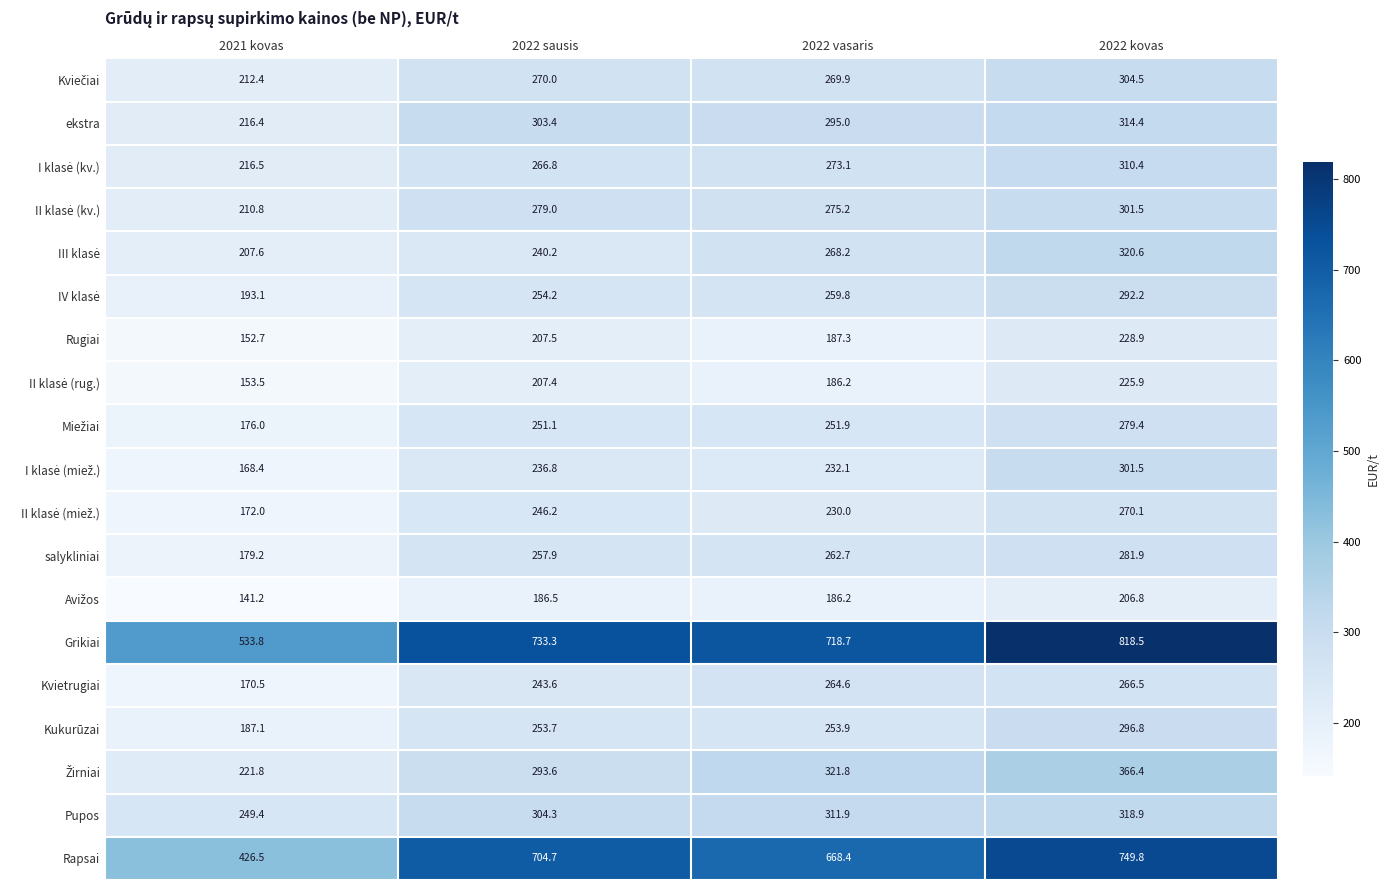

Which series has the largest total across all categories?

Grikiai